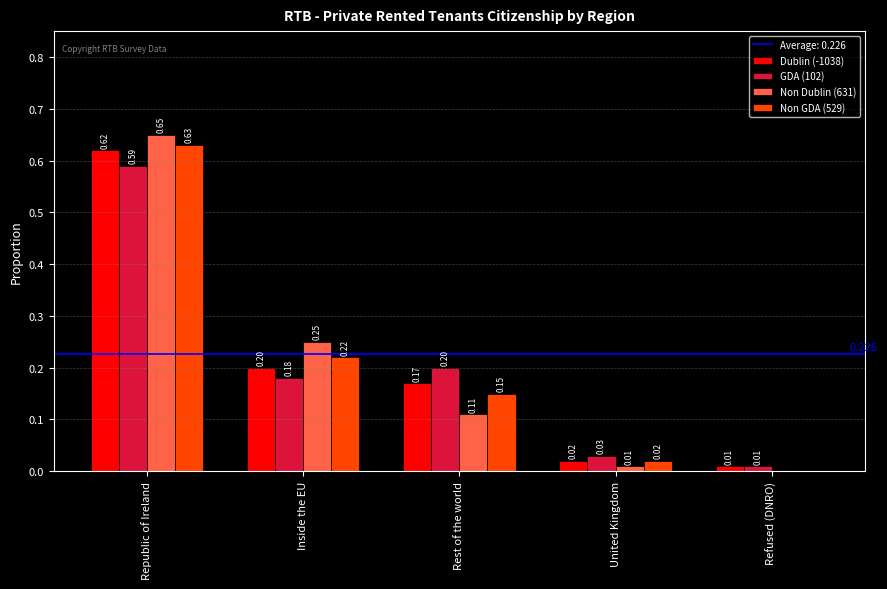

True or false: Non GDA (529) has a value of 0.2 at Inside the EU.

True